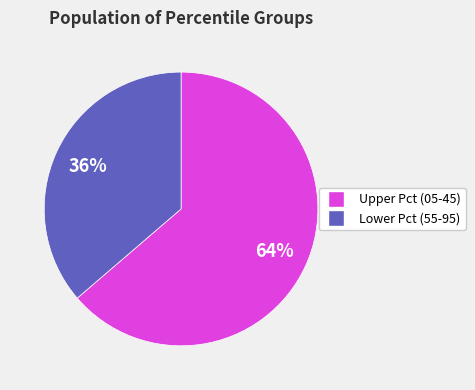

Is there a majority slice in this chart?

Yes